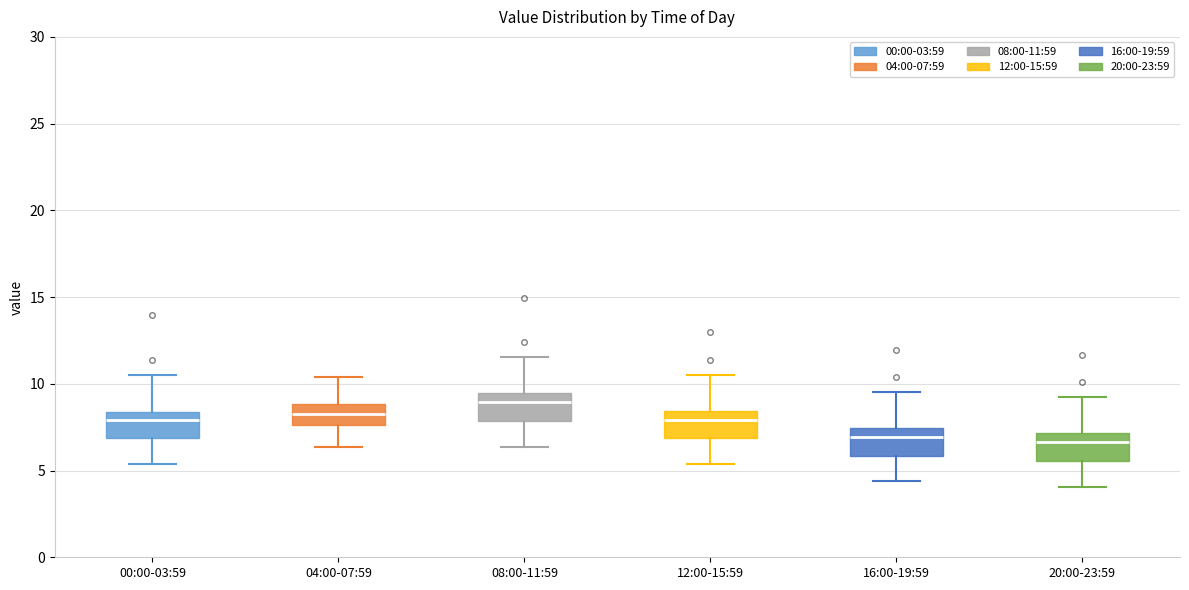

Reading left to right, read every box against the y-axis: the position of its median line, the range the box covers, and the ends of its whiskers. The values are not printed on the chart, so give them approximately, as read against the axis.

00:00-03:59: median 8.0, box 7.0 to 8.5, whiskers 5.5 to 10.5
04:00-07:59: median 8.5, box 7.5 to 9.0, whiskers 6.5 to 10.5
08:00-11:59: median 9.0, box 8.0 to 9.5, whiskers 6.5 to 11.5
12:00-15:59: median 8.0, box 7.0 to 8.5, whiskers 5.5 to 10.5
16:00-19:59: median 7.0, box 6.0 to 7.5, whiskers 4.5 to 9.5
20:00-23:59: median 6.5, box 5.5 to 7.0, whiskers 4.0 to 9.0